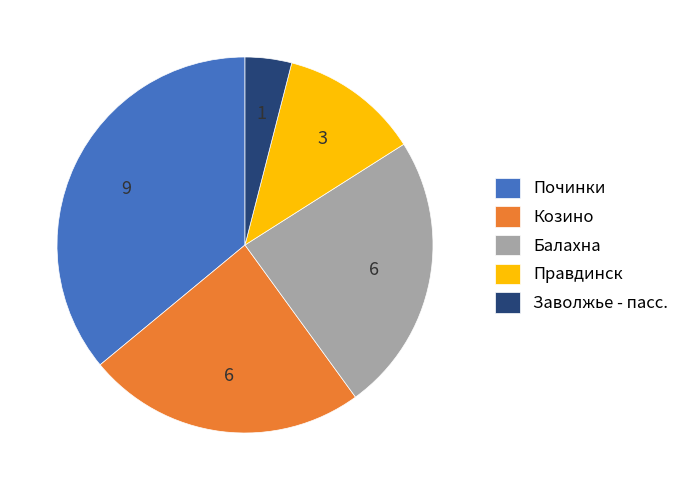

Which category has the smallest portion of the pie?

Заволжье - пасс.